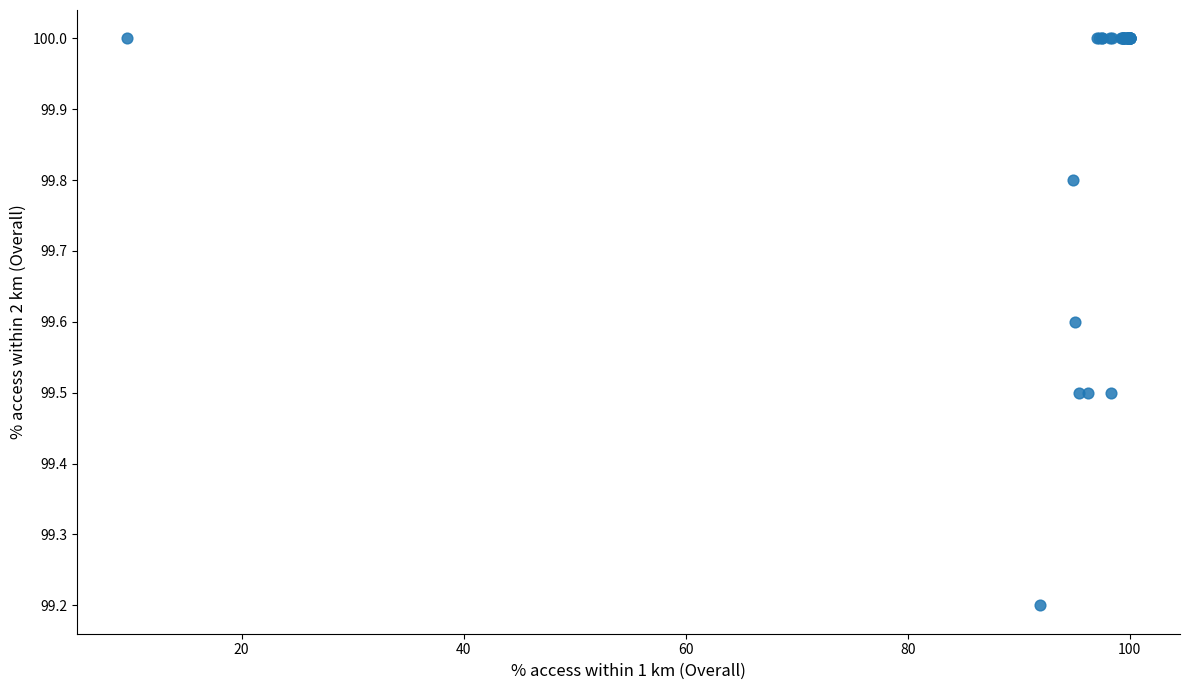

What Y value in the scatter plot is closest to 99?

99.2